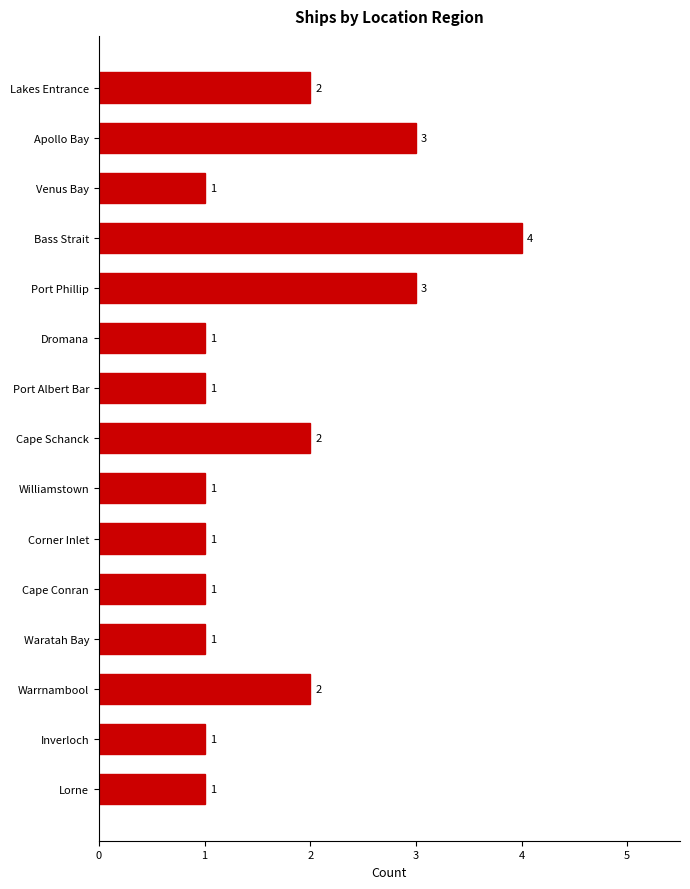

What is the difference between the maximum and minimum values?

3